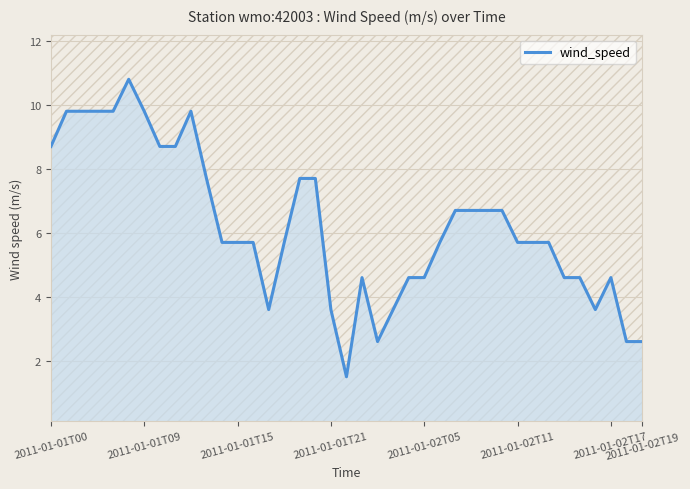

What is the maximum value shown in the chart?

10.8